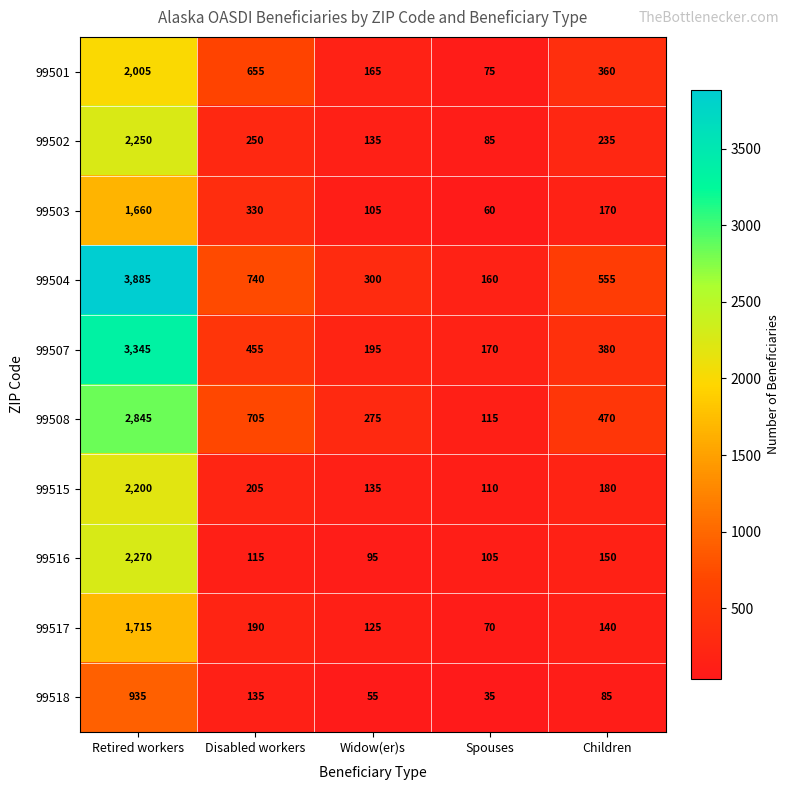

Which series changed the most between Retired workers and Spouses?

99504